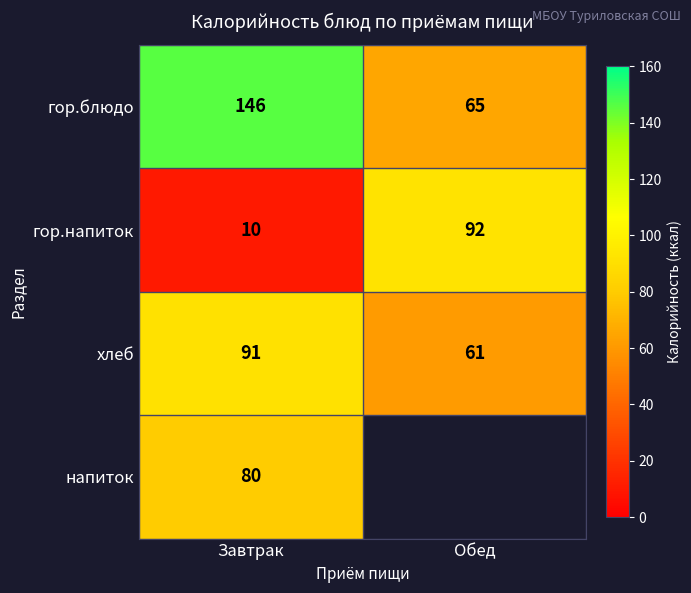

What is the total value across all series at Завтрак?

327